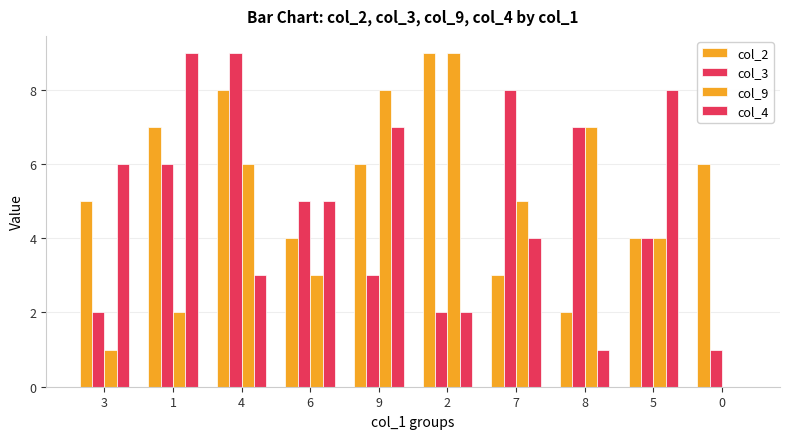

What is the difference between the highest and lowest values at 3?

5